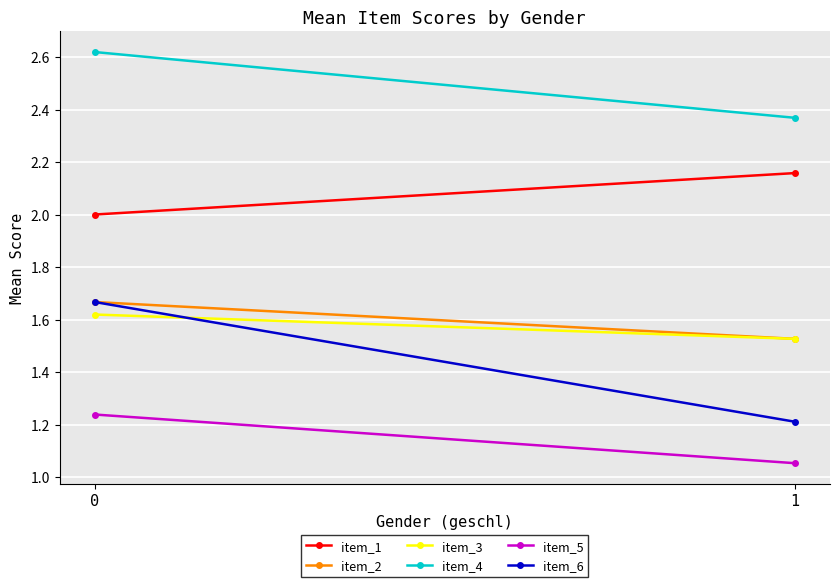

What is the difference between the maximum and minimum values in the item_3 series?

0.1